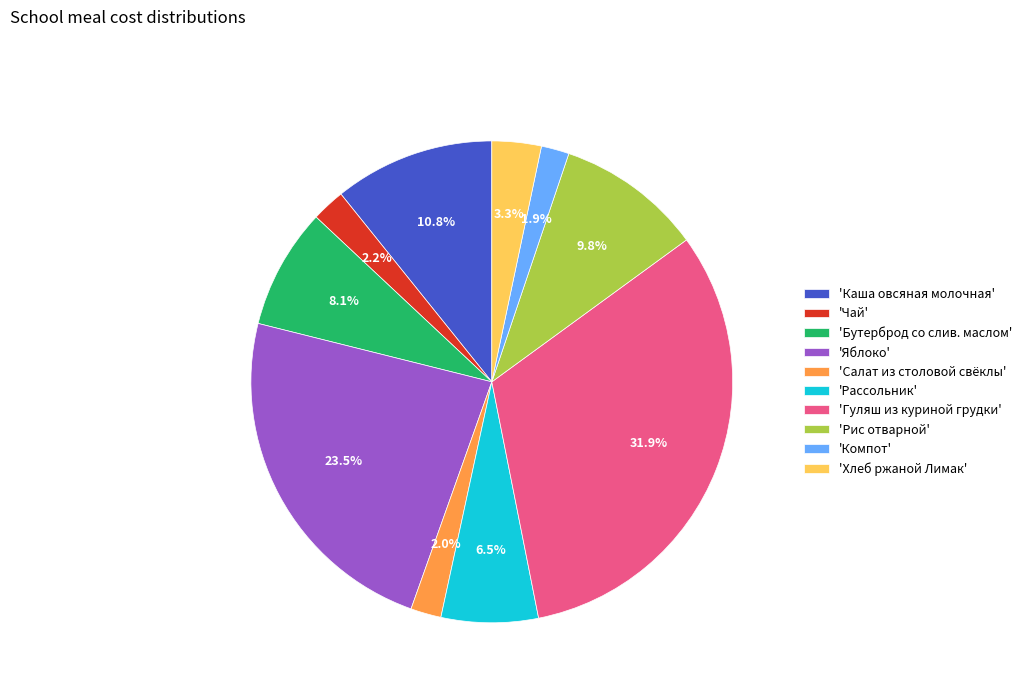

Does 'Яблоко' account for over 50% of the chart?

No